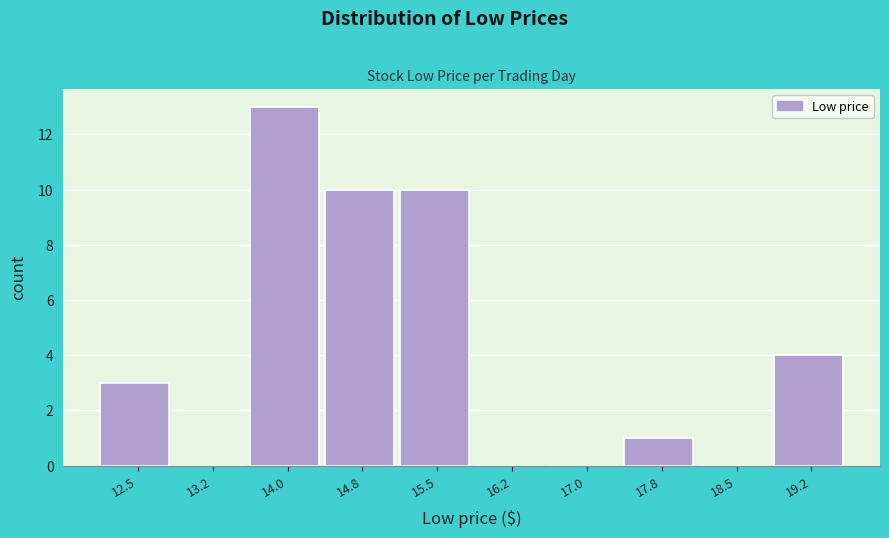

Reading left to right, extract all data points from this chart.

12.5=3	13.2=0	14.0=13	14.8=10	15.5=10	16.2=0	17.0=0	17.8=1	18.5=0	19.2=4